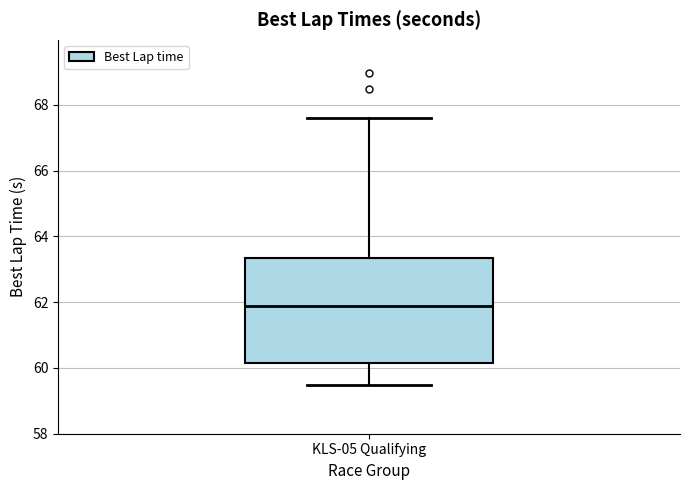

Transcribe this box plot: give where the median line is, the range the box spans, and where the two whiskers end, as read against the y-axis. The values are not printed on the chart, so give them approximately, as read against the axis.

median 61.8, box 60.2 to 63.4, whiskers 59.4 to 67.6